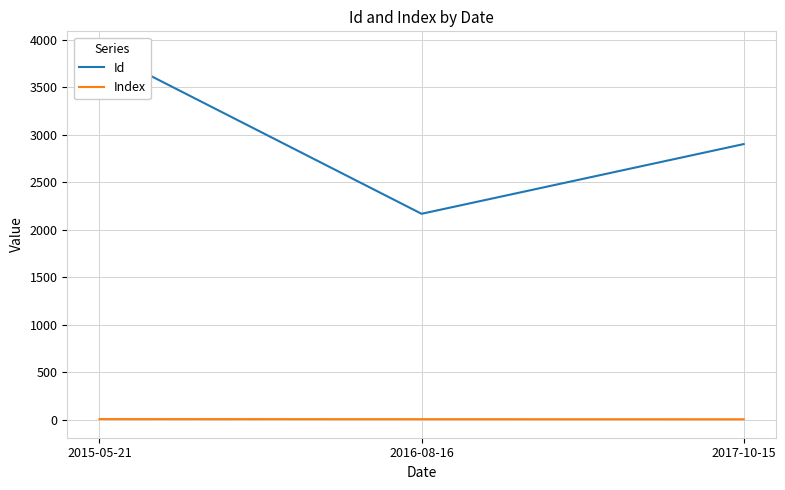

What is the sum of all Index values?

15